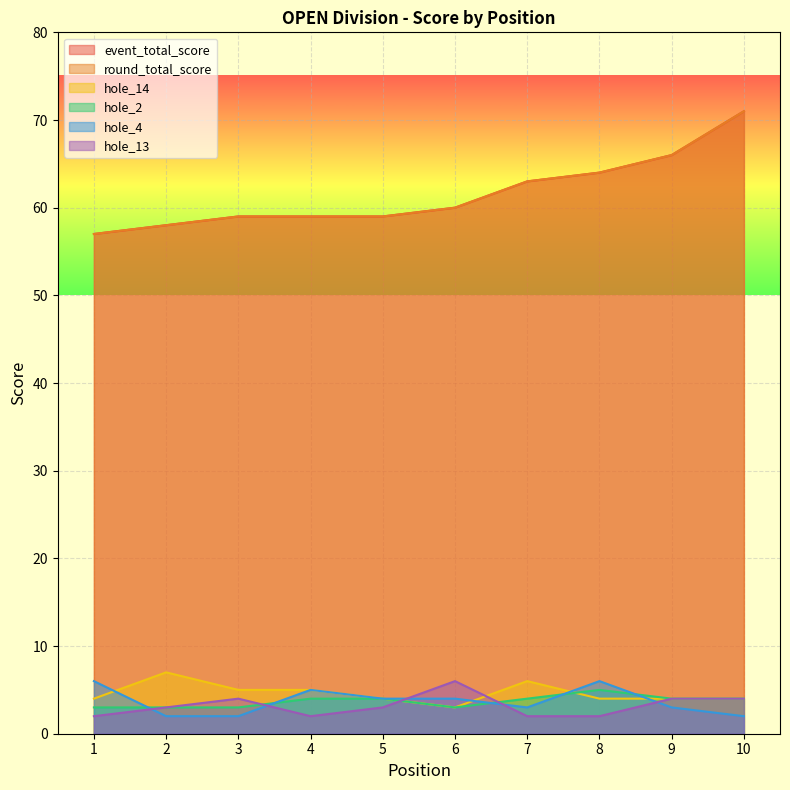

Which series has the largest total across all categories?

event_total_score